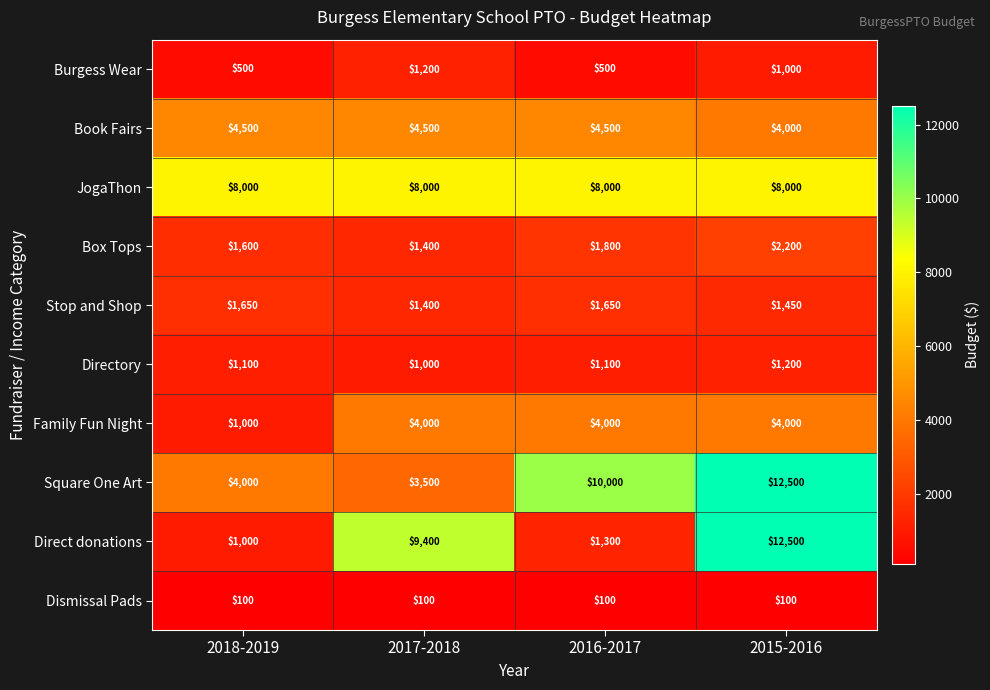

What is the difference between the highest and lowest values at 2018-2019?

7900